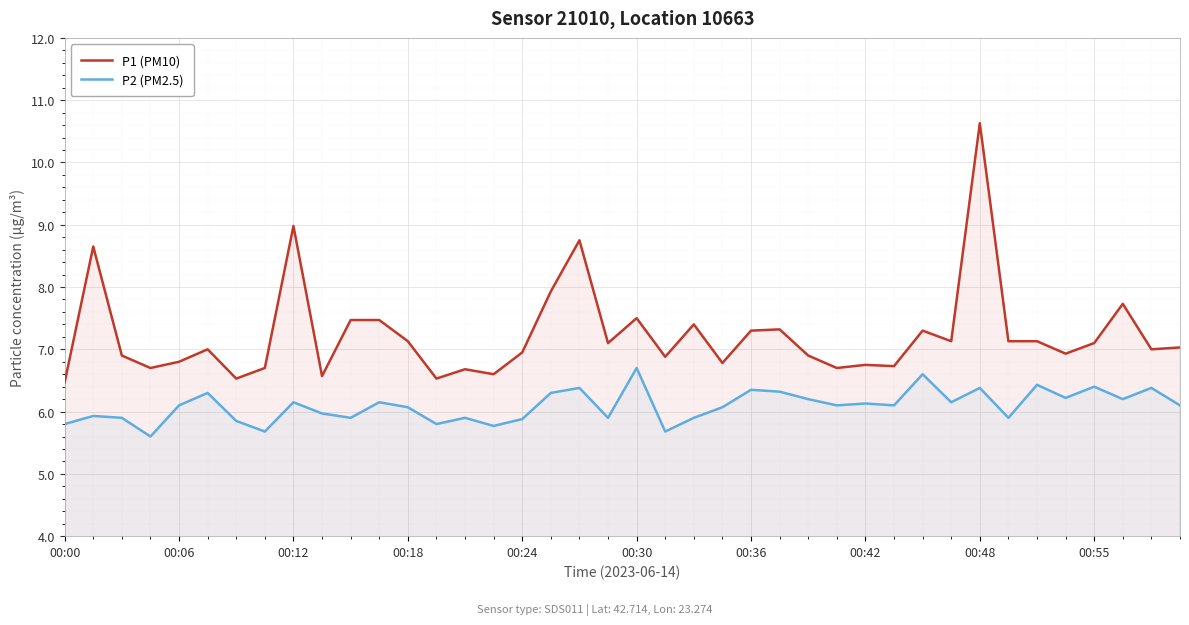

How many data points in P2 (PM2.5) are above 6?

24